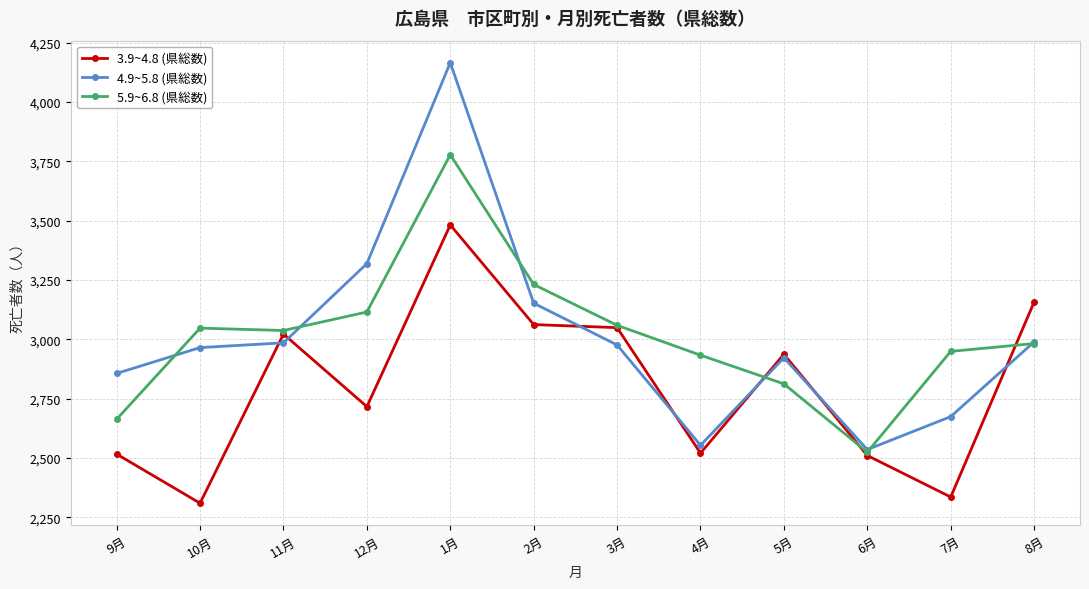

List the series in order of their peak value, highest first.

4.9~5.8 (県総数), 5.9~6.8 (県総数), 3.9~4.8 (県総数)